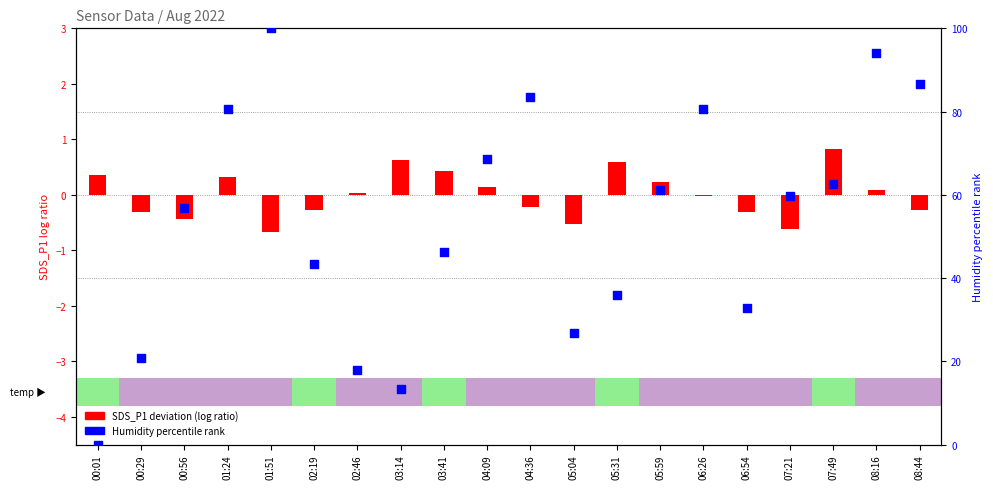

Which series reaches the maximum Y coordinate?

Humidity % rank